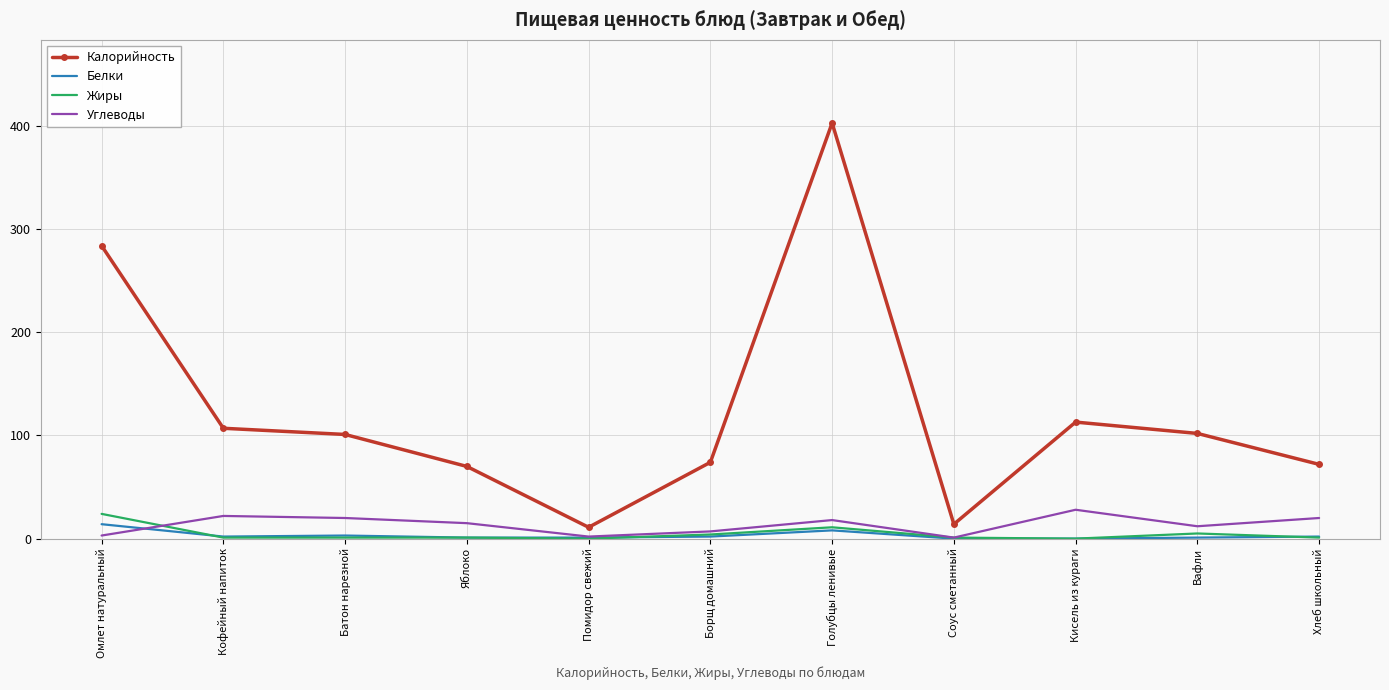

True or false: Углеводы and Калорийность cross at least once.

False